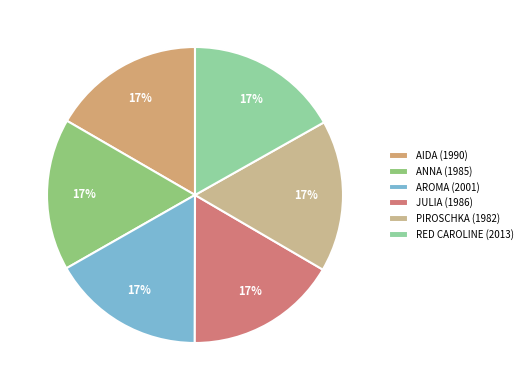

How many segments does this pie chart have?

6